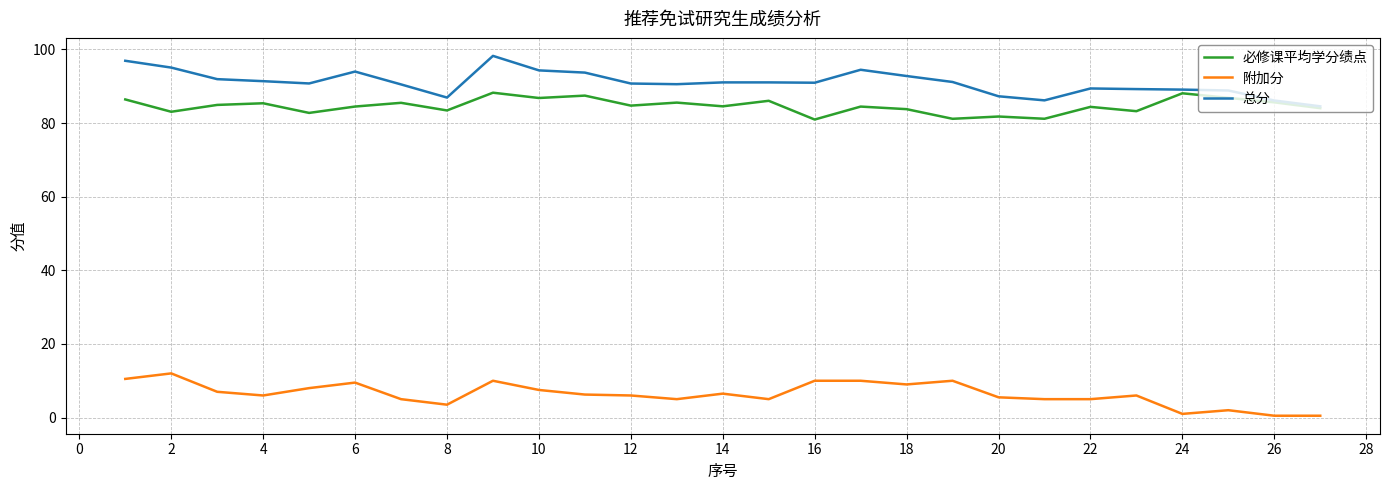

True or false: 附加分 and 总分 cross at least once.

False